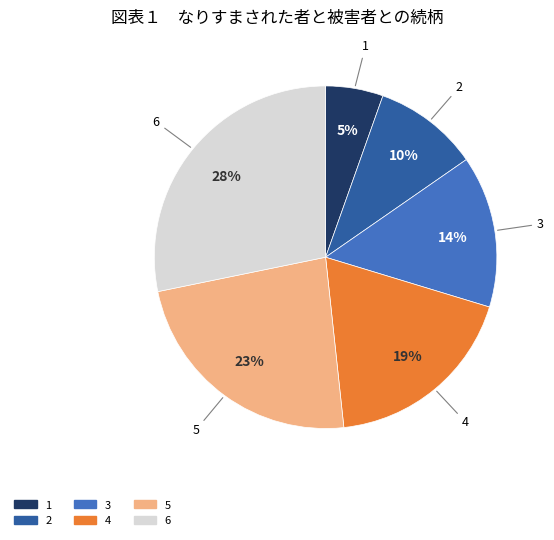

To the nearest percent, what is the difference between the largest and smallest slice percentages?

23%